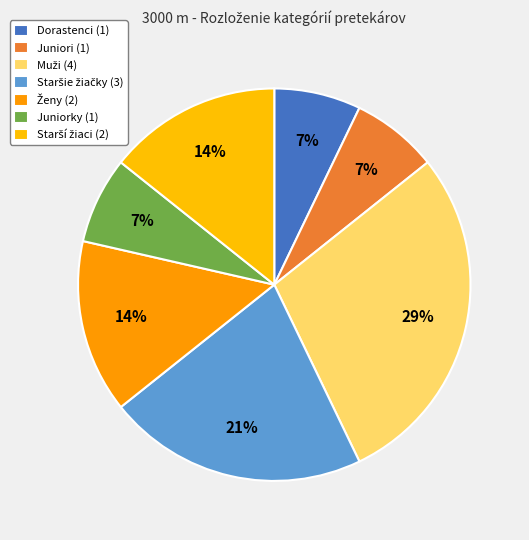

Is there any slice that represents more than half of the pie?

No